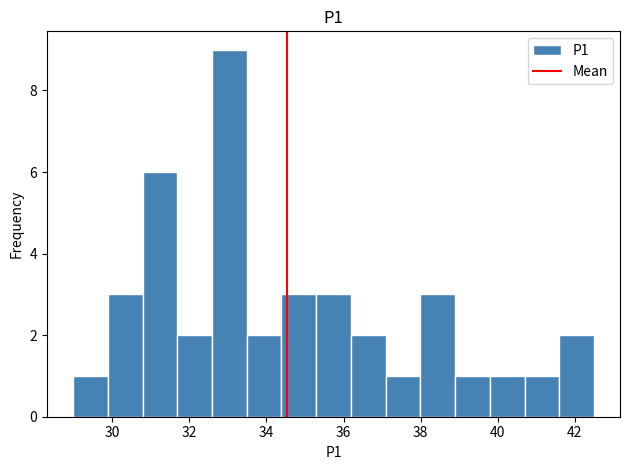

What is the height of the bar covering 30.8 to 31.6 on the x-axis? Neither the bar edges nor the heights are printed on the chart, so give them approximately, as read against the axes.

6